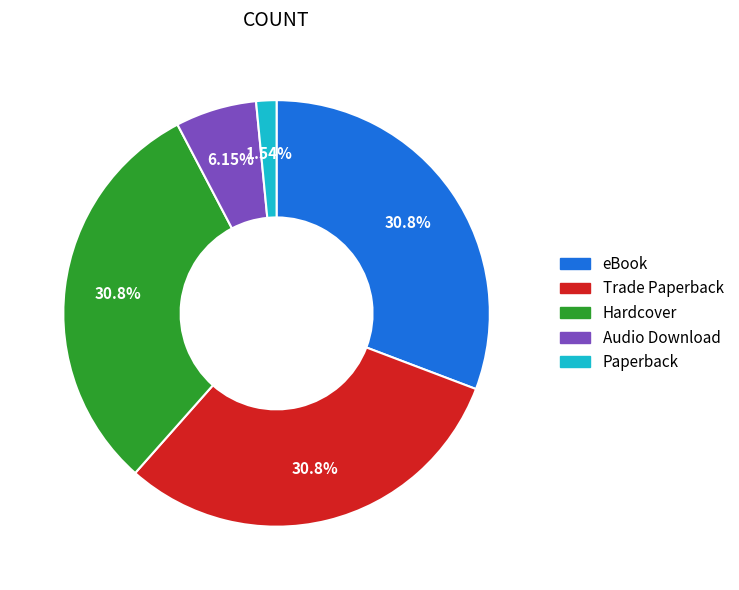

How many slices are in this pie chart?

5